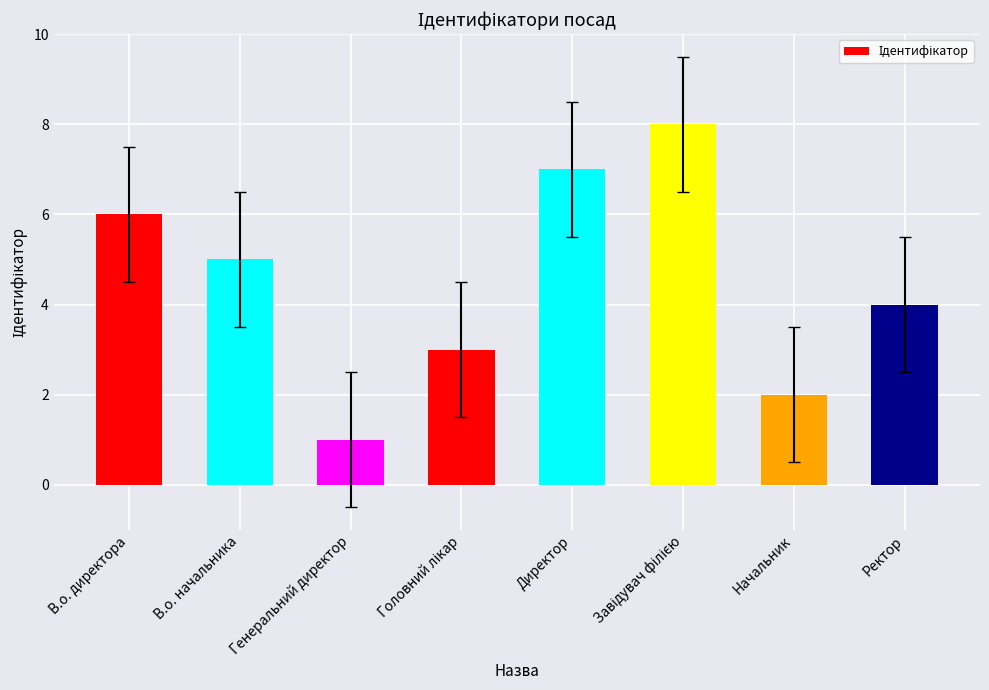

The value at В.о. директора is 8. True or false?

False